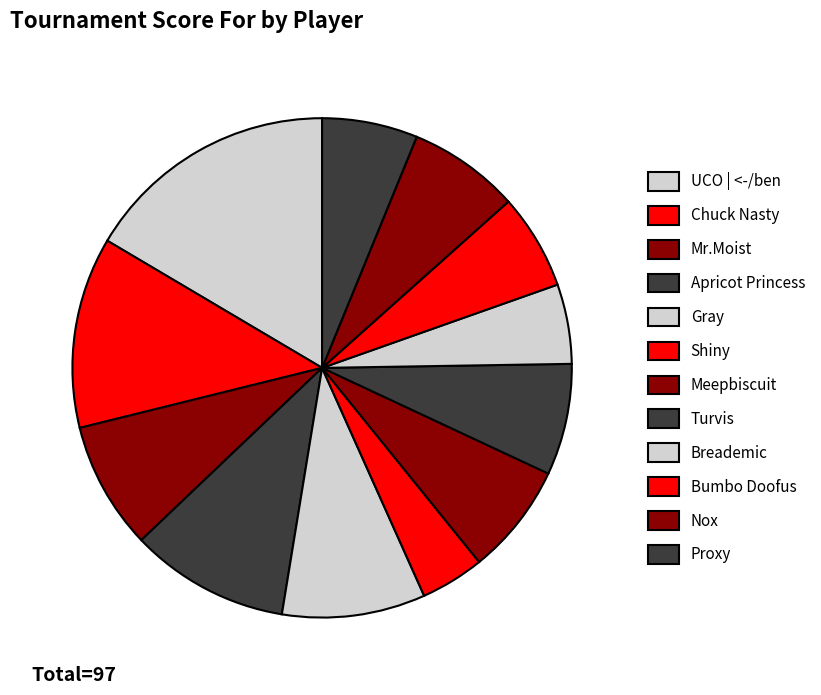

What percentage is NOT represented by Shiny?

95.9%